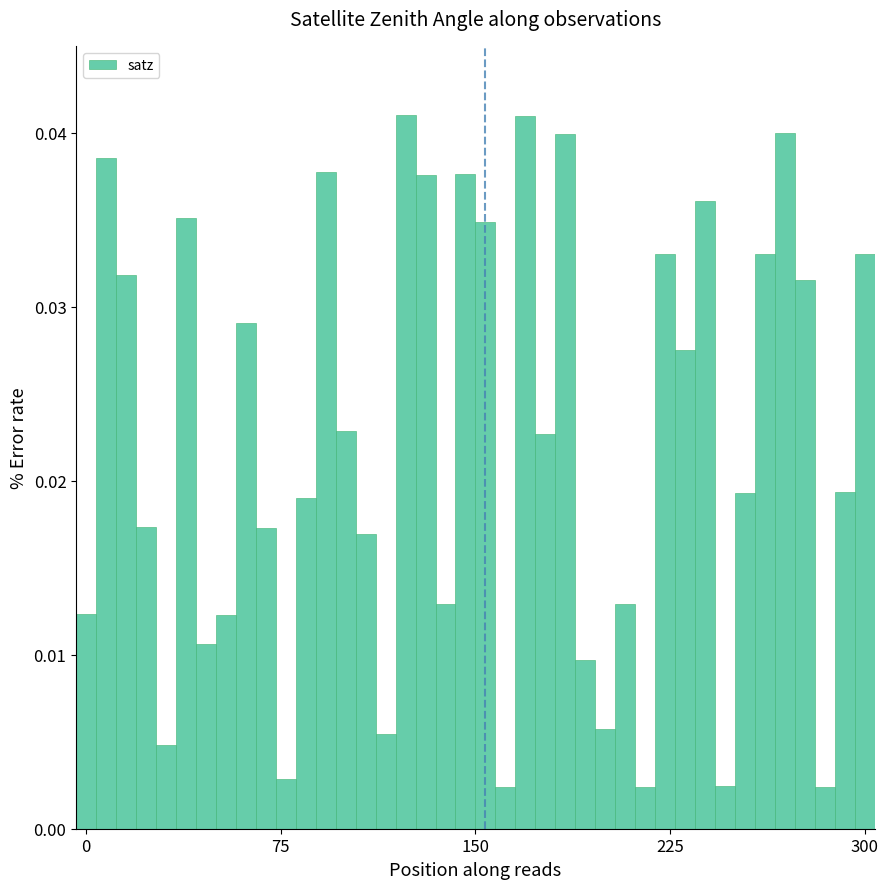

What is the sum of all values?

0.9